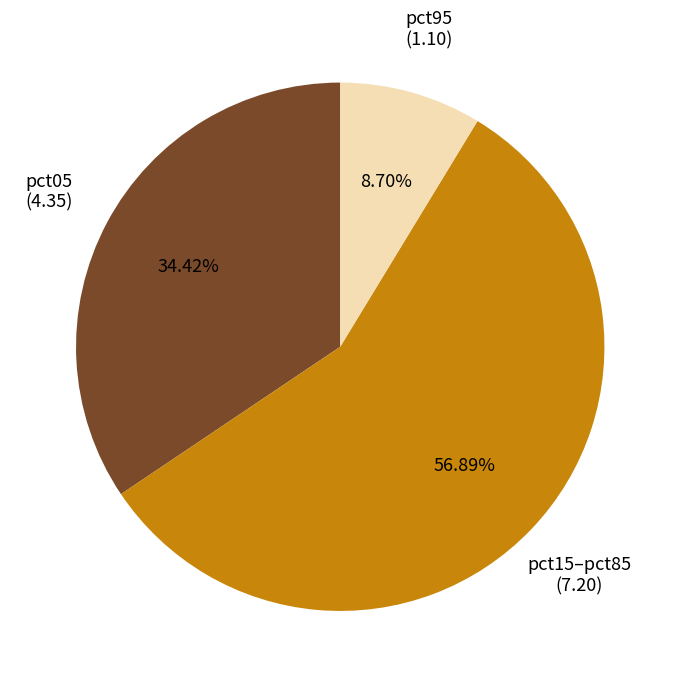

What is the ratio of the value at pct05 to the value at pct15–pct85?

0.6